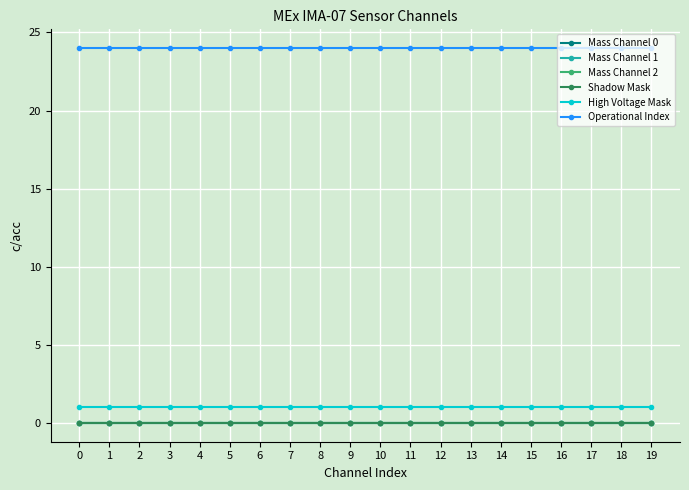

True or false: Mass Channel 0 and Operational Index cross at least once.

False